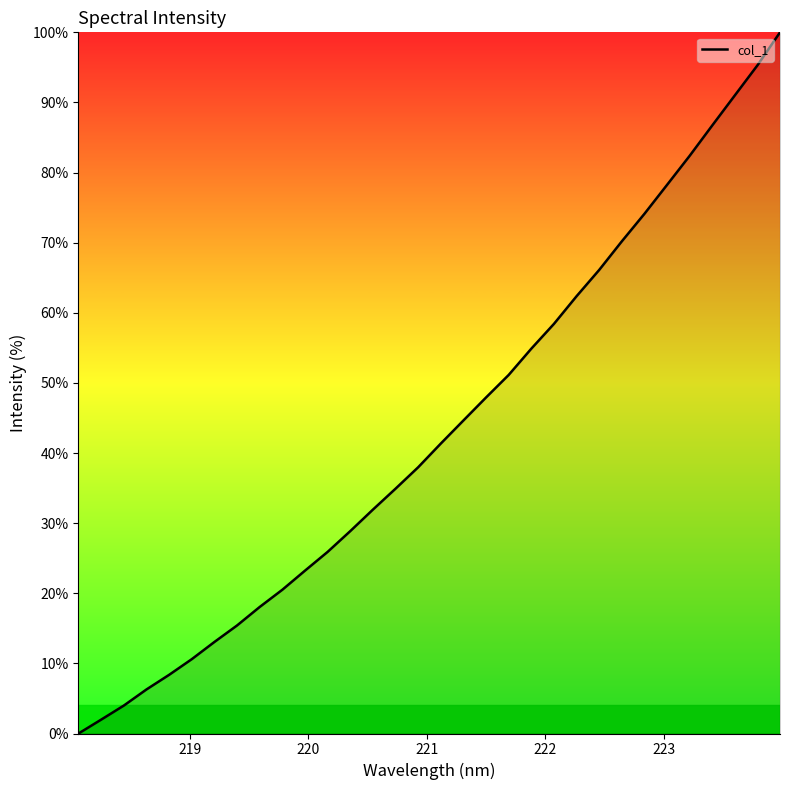

What is the maximum value shown in the chart?

100.0